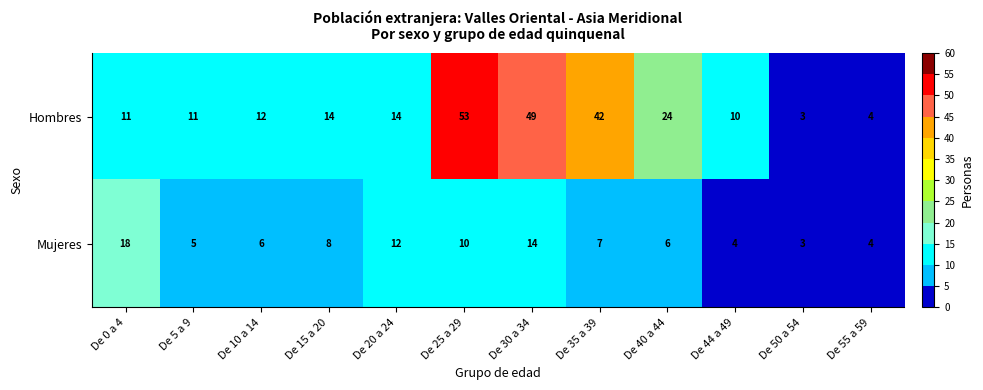

How many values in the Hombres series are below 14?

6